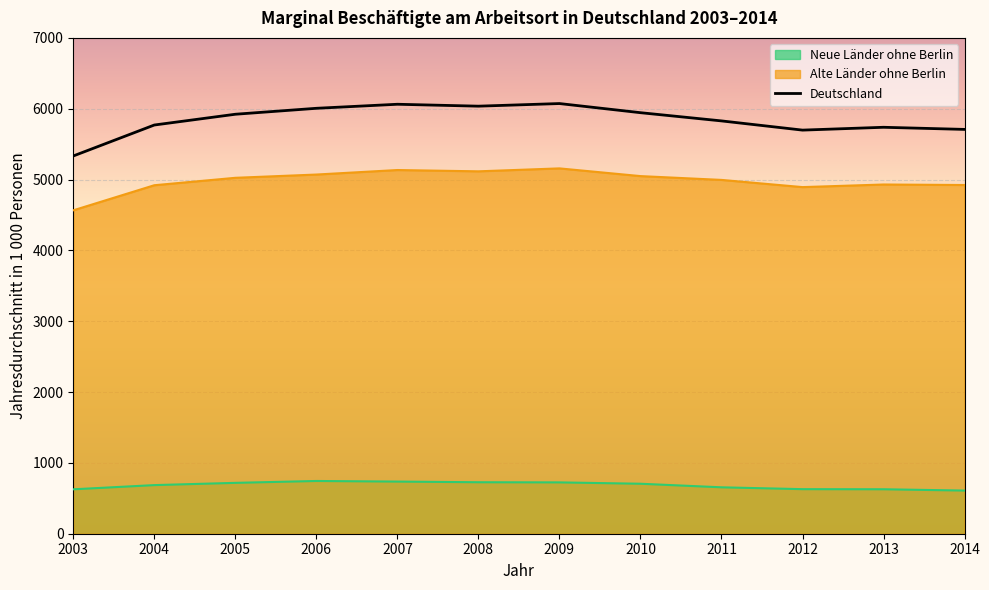

Between 2010 and 2003, which is larger?

2010